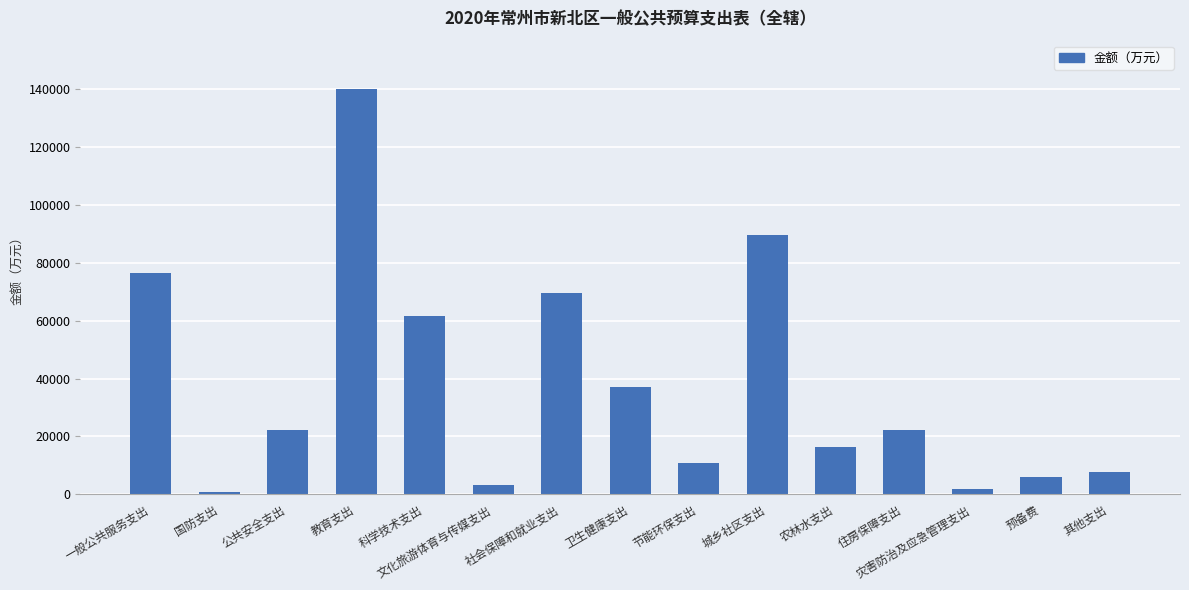

Approximately how many times larger is the value at 教育支出 compared to 其他支出?

18.1